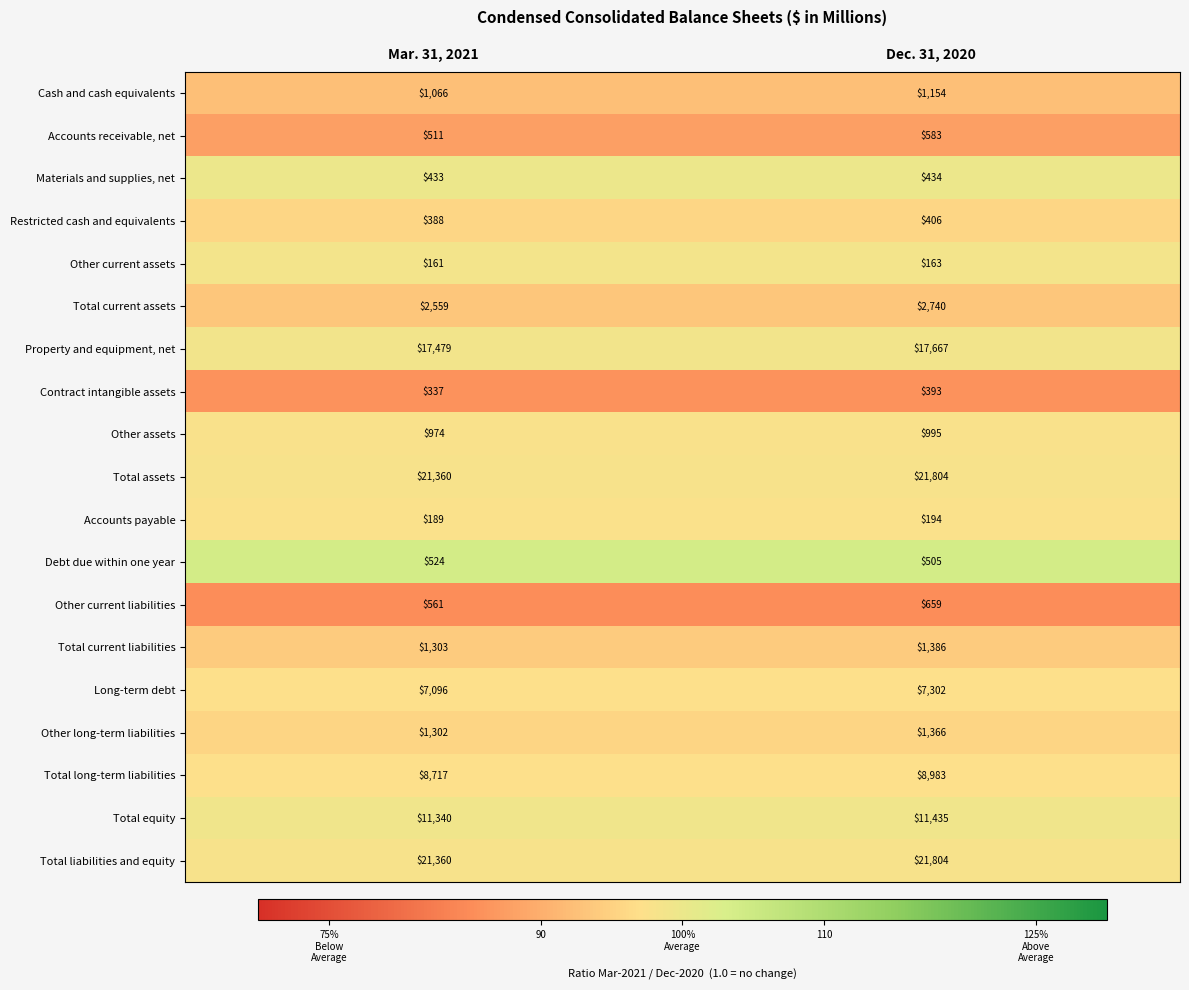

At which category is the sum across all series the highest?

Dec. 31, 2020